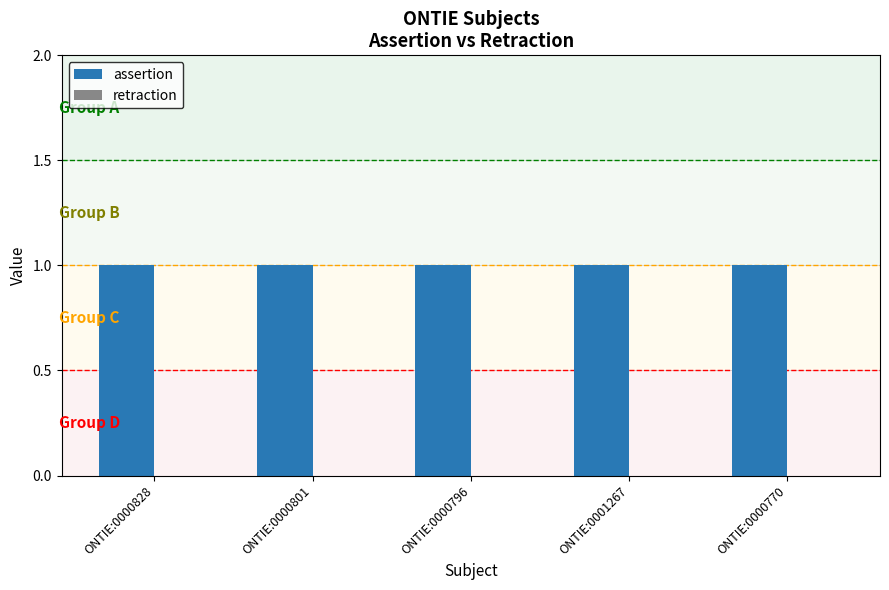

Which category has the lowest value in the retraction series?

ONTIE:0000828